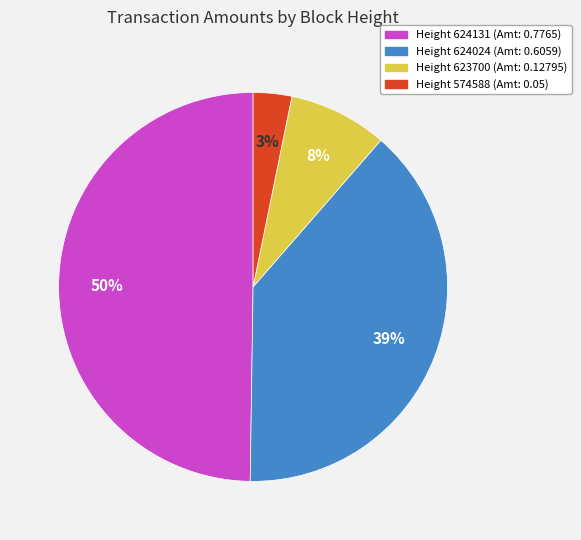

What is the largest slice in the pie chart?

Height 624131 (Amt: 0.7765)